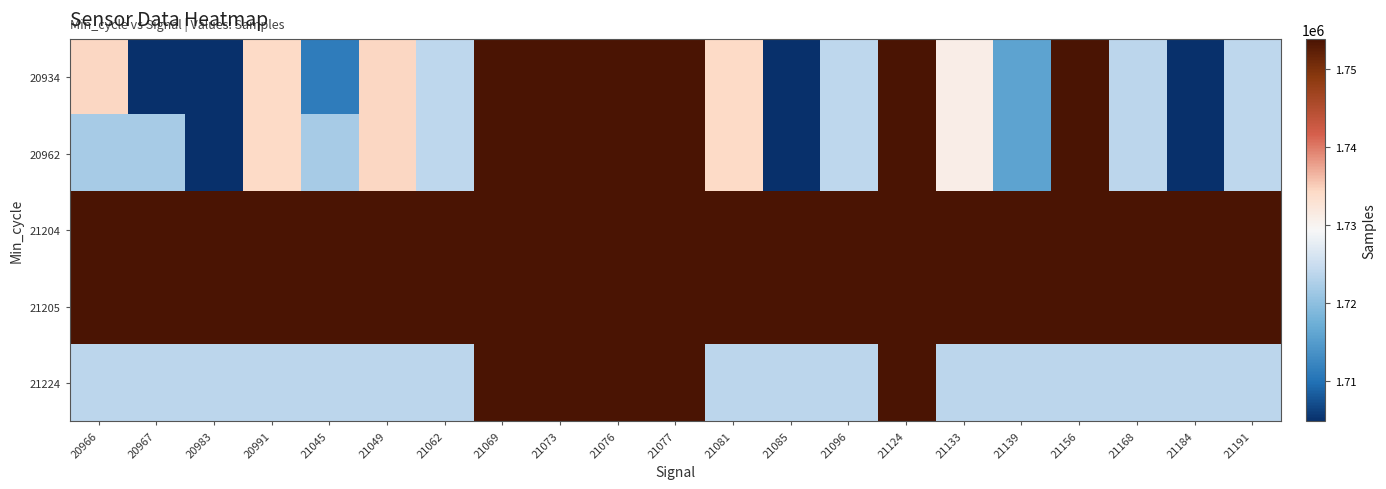

Between 21156 and 21133, which is larger?

21156